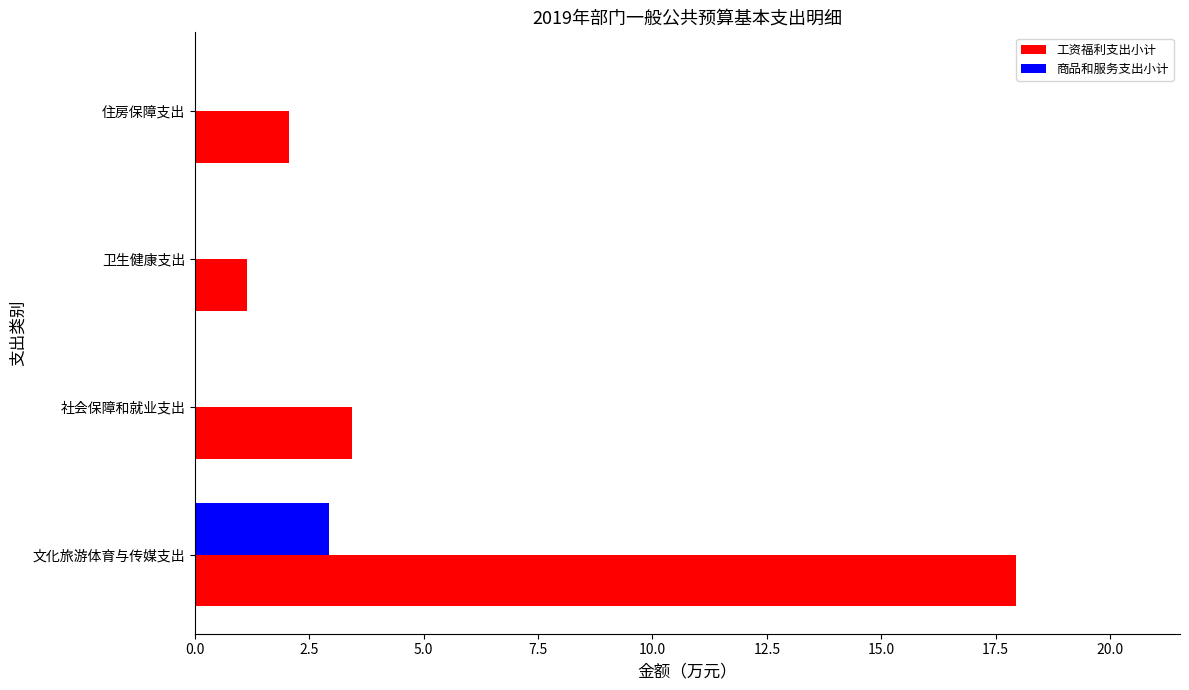

Is it true that 工资福利支出小计 equals 2.1 at 住房保障支出?

True